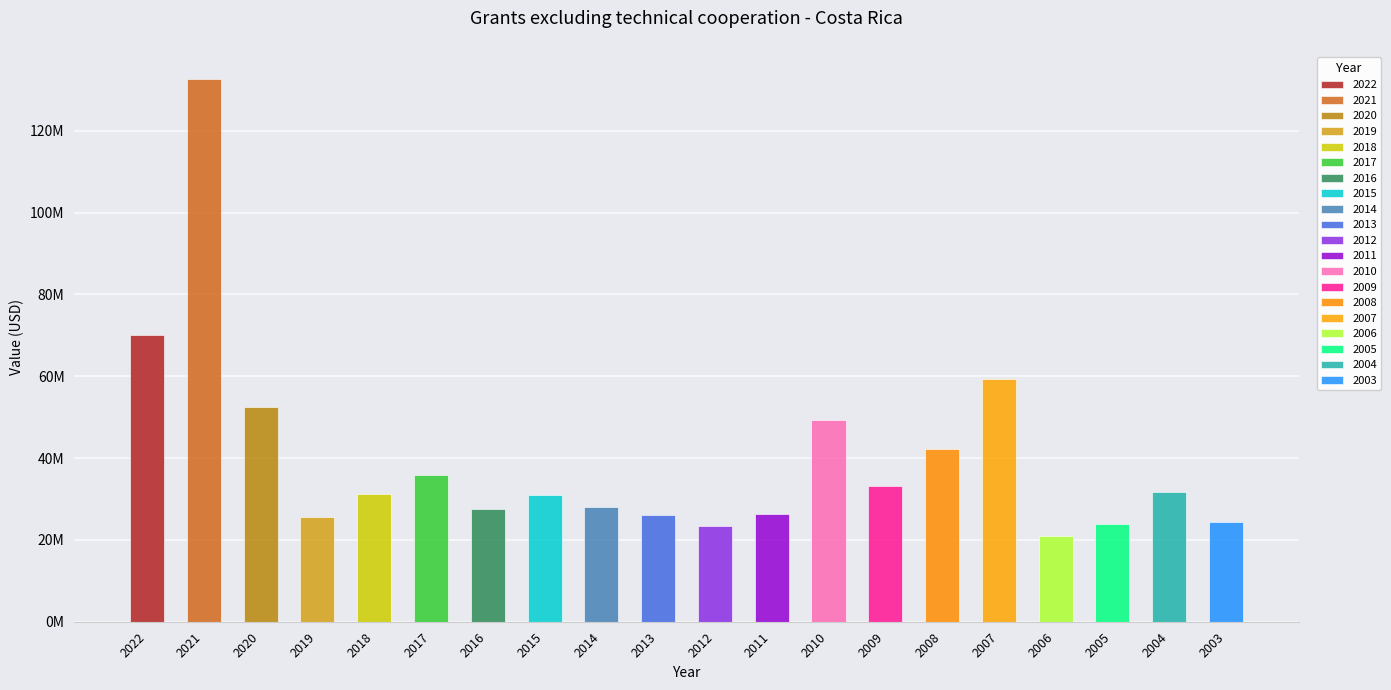

How many bars are there in total?

20